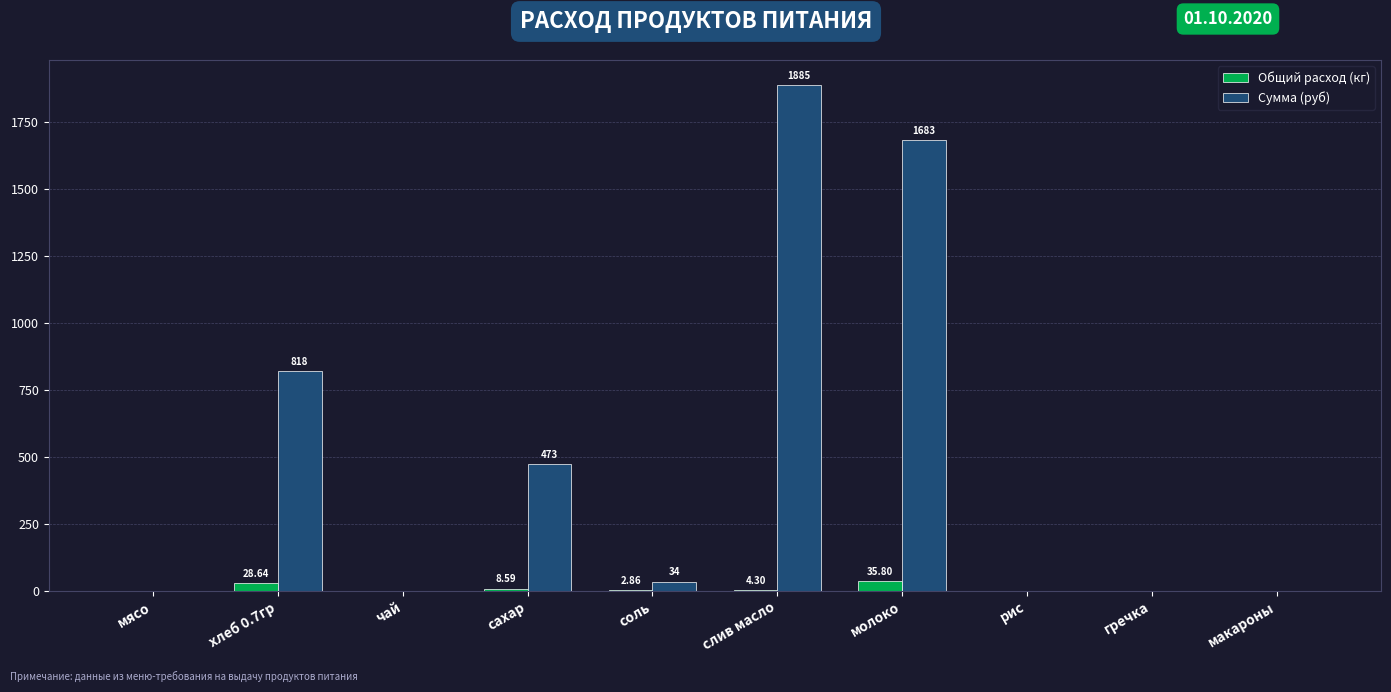

At which category does the chart reach its peak across all series?

слив масло